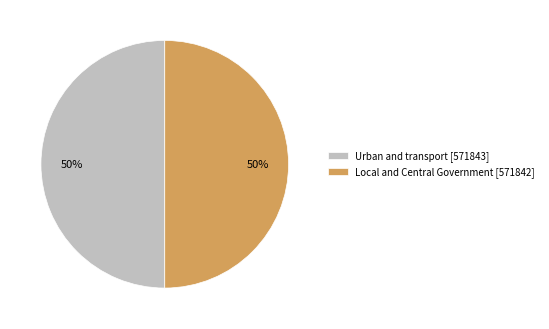

Is it true that Local and Central Government is 43% of the pie?

False